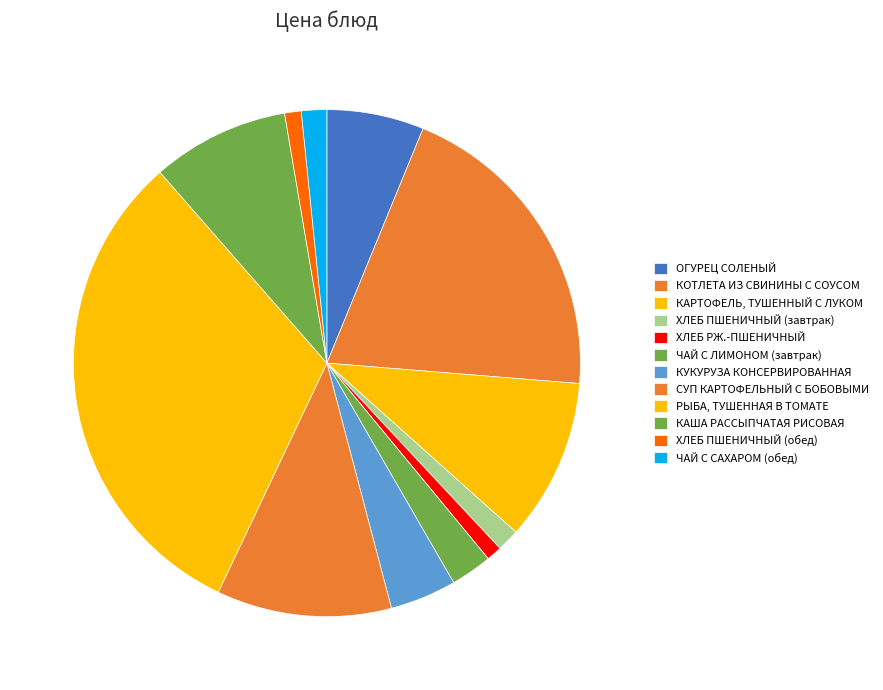

Approximately how many times larger is the value at СУП КАРТОФЕЛЬНЫЙ С БОБОВЫМИ compared to КОТЛЕТА ИЗ СВИНИНЫ С СОУСОМ?

0.6